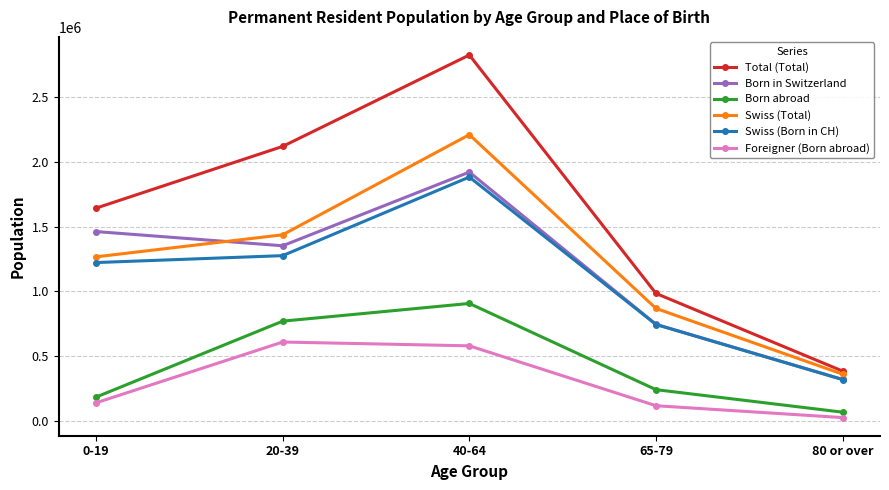

List the series in order of their peak value, lowest first.

Foreigner (Born abroad), Born abroad, Swiss (Born in CH), Born in Switzerland, Swiss (Total), Total (Total)